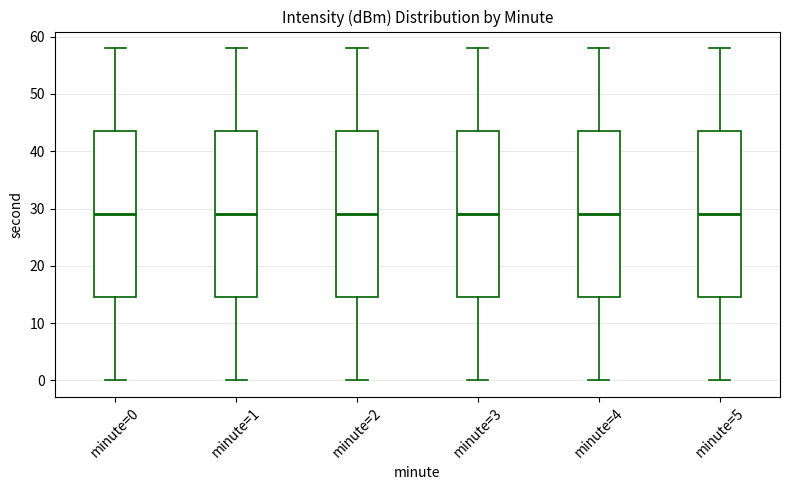

Reading left to right, transcribe this box plot: for each box, give where its median line is, the range the box spans, and where its two whiskers end, as read against the y-axis. The values are not printed on the chart, so give them approximately, as read against the axis.

minute=0: median 29, box 15 to 44, whiskers 0 to 58
minute=1: median 29, box 15 to 44, whiskers 0 to 58
minute=2: median 29, box 15 to 44, whiskers 0 to 58
minute=3: median 29, box 15 to 44, whiskers 0 to 58
minute=4: median 29, box 15 to 44, whiskers 0 to 58
minute=5: median 29, box 15 to 44, whiskers 0 to 58